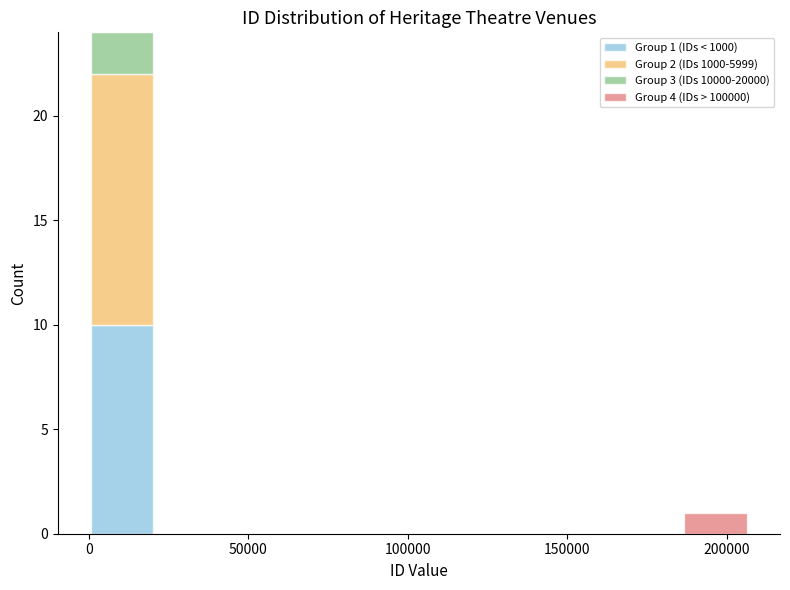

Which range on the x-axis has the tallest stacked bar (by total height)?

0 to 20000